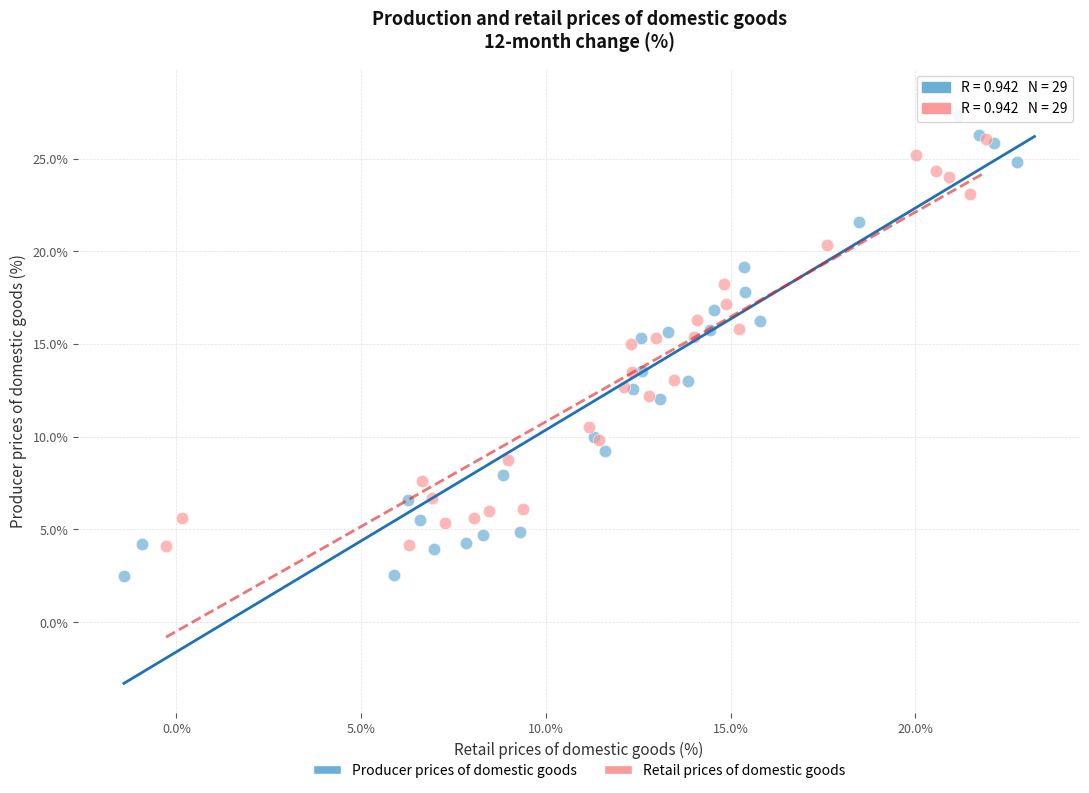

Which series contains the highest Y value?

Producer prices of domestic goods